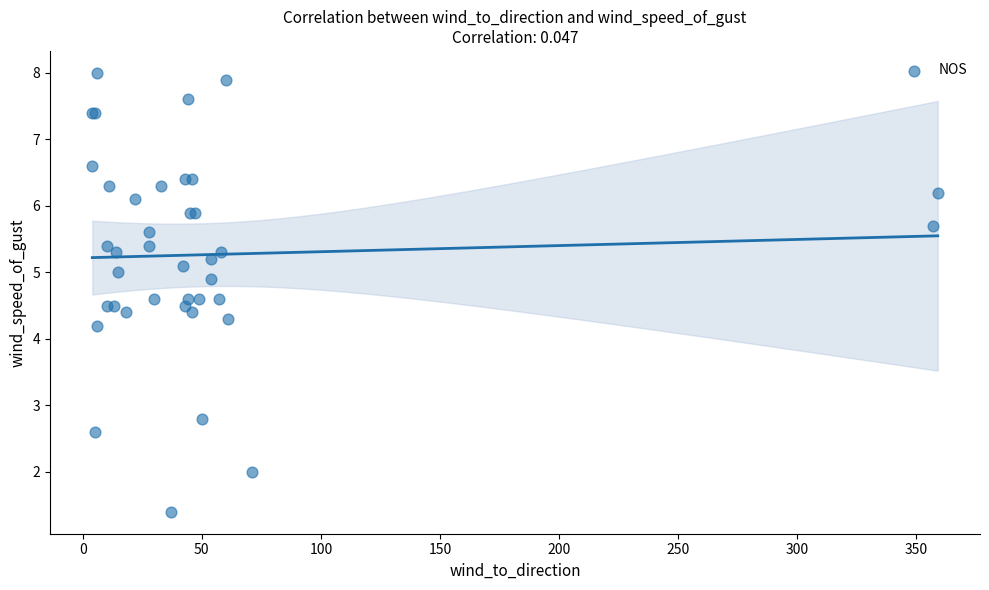

What Y value in the scatter plot is closest to 4?

4.2